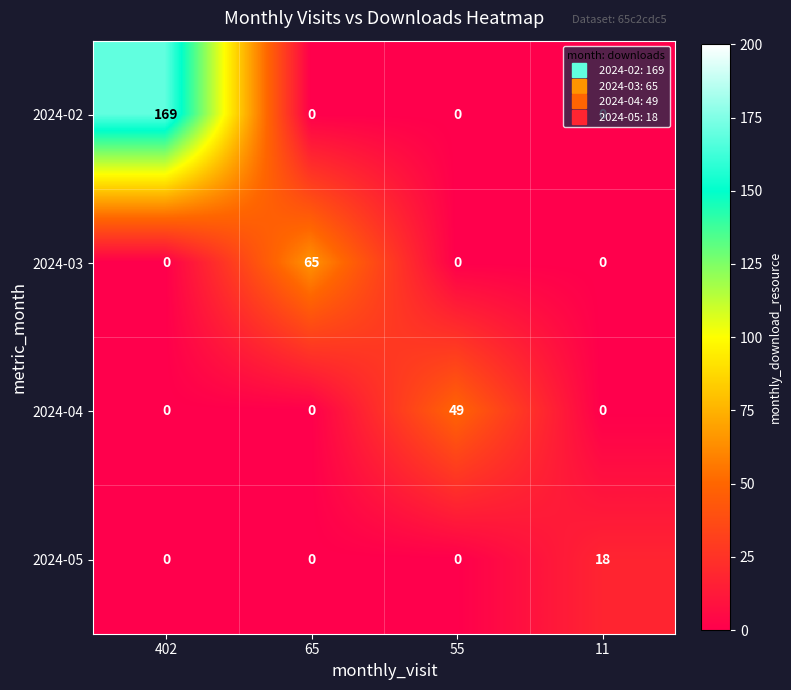

What is the maximum value for 2024-03?

65